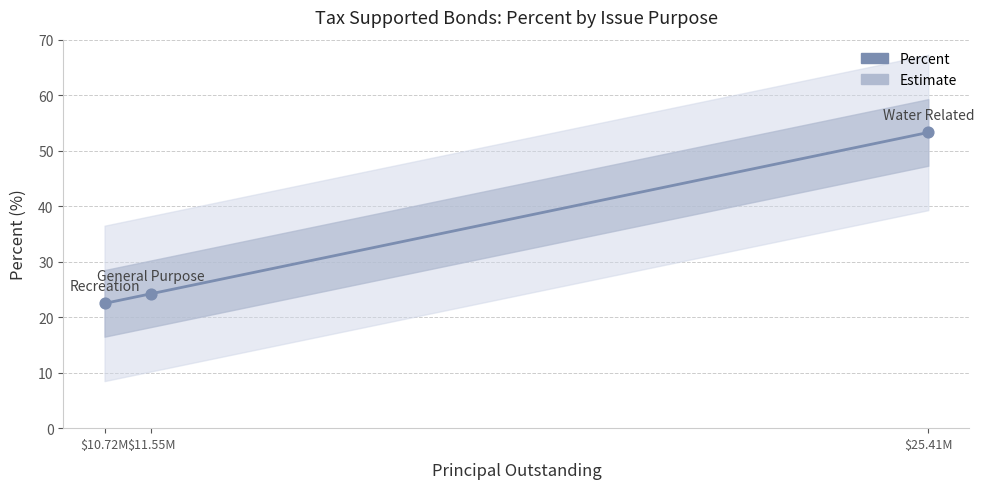

What is the change in value from $10.72M to $25.41M?

+30.8